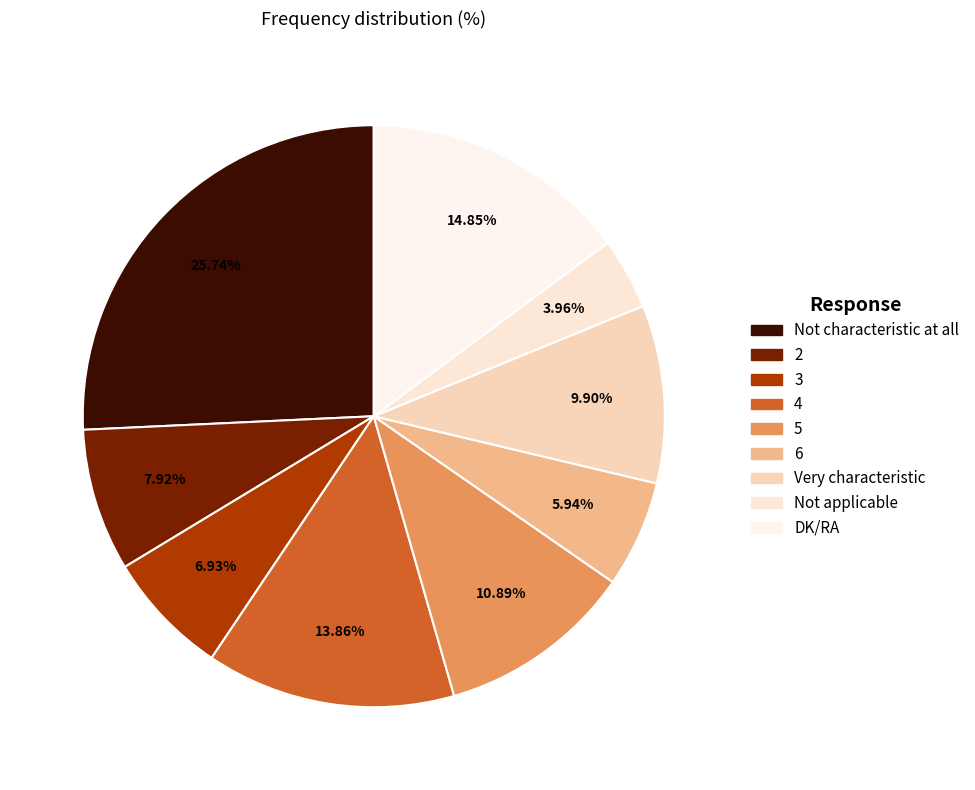

Count the number of slices in the pie.

9